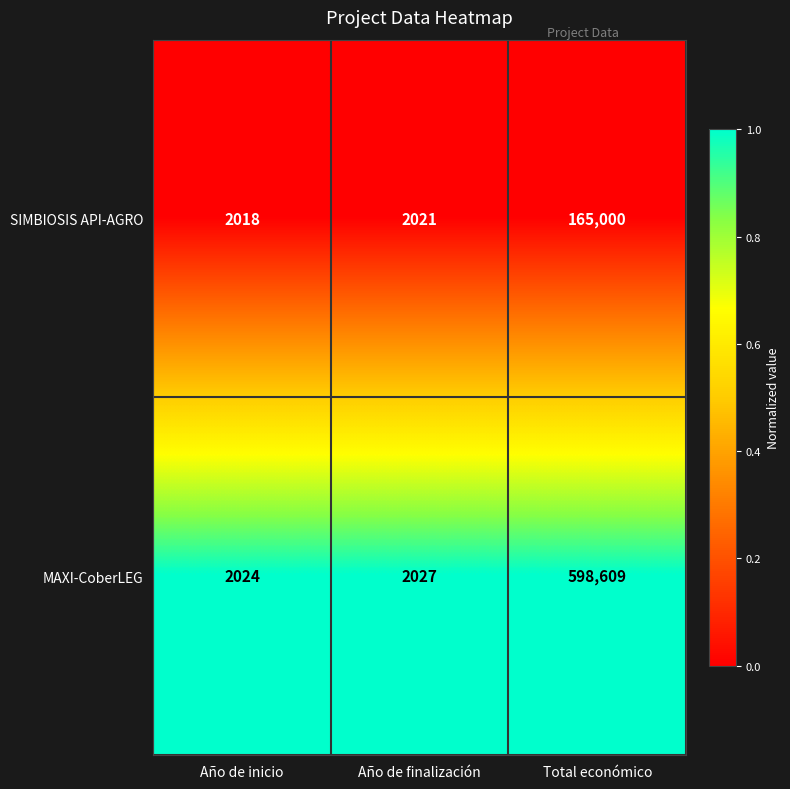

List the series in order of their peak value, highest first.

MAXI-CoberLEG, SIMBIOSIS API-AGRO